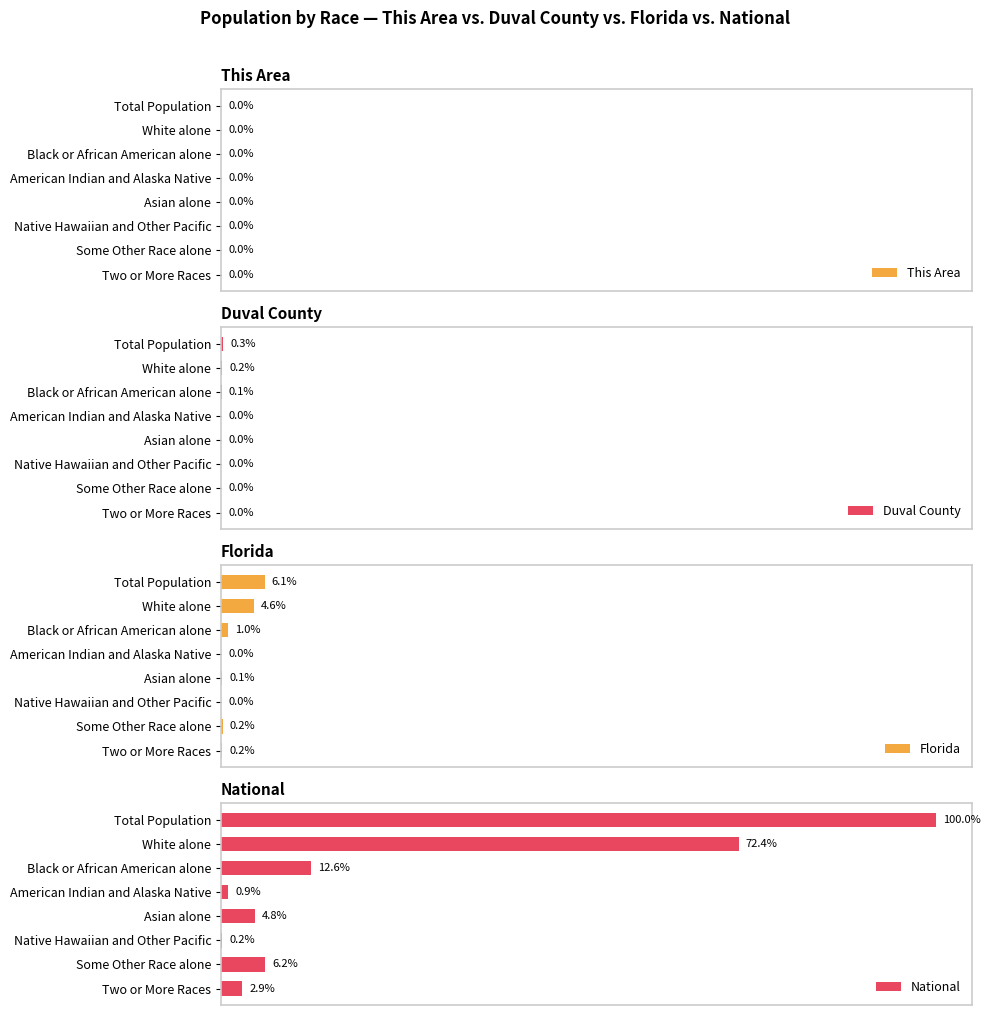

At which label is Florida closest to 3?

White alone